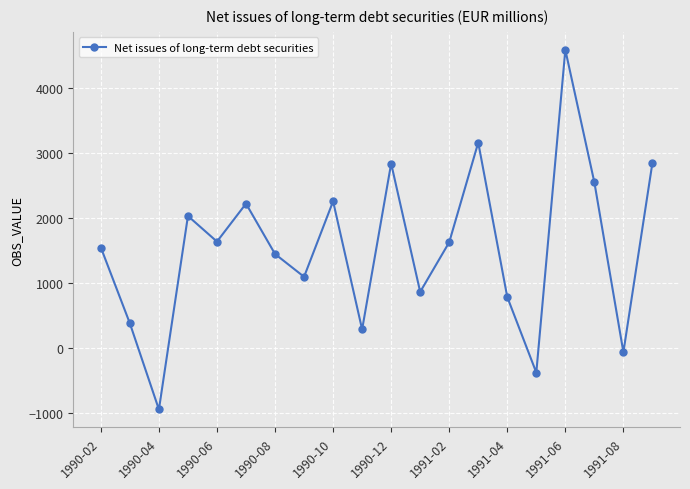

True or false: there are more than 1 points higher than both neighbors.

True